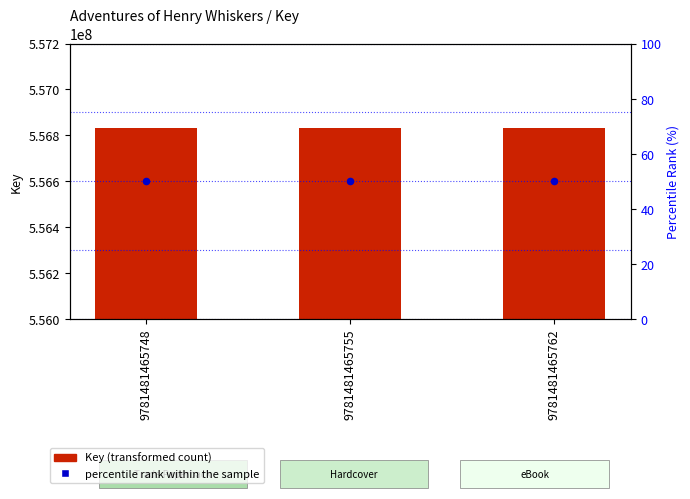

Which series has the largest total across all categories?

Key (transformed count)